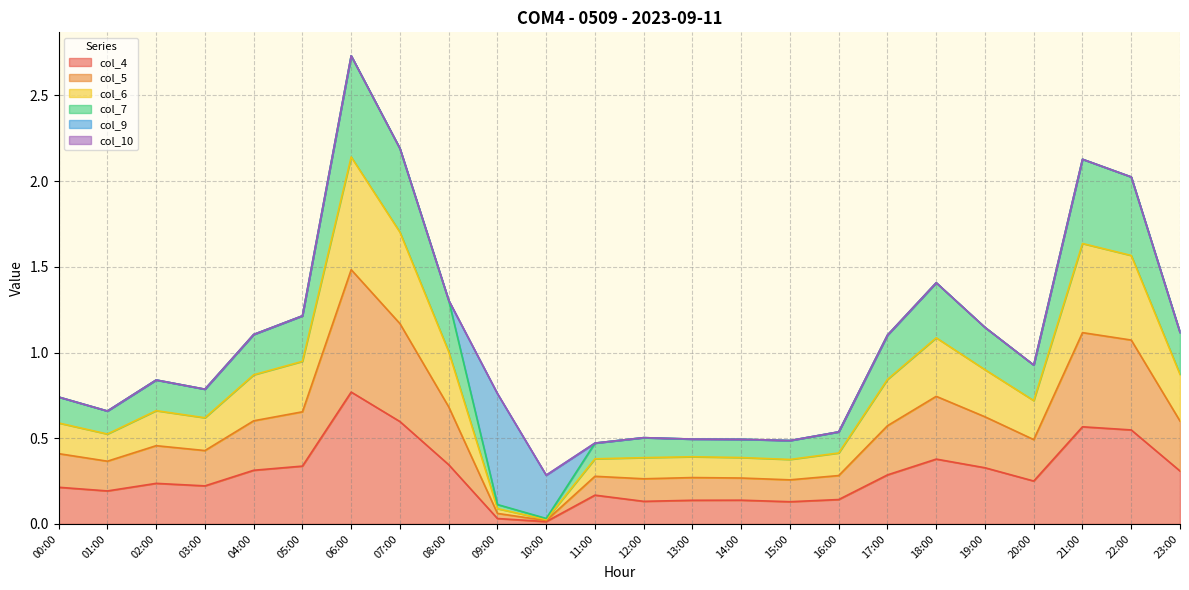

Which category has the lowest value across all series?

10:00